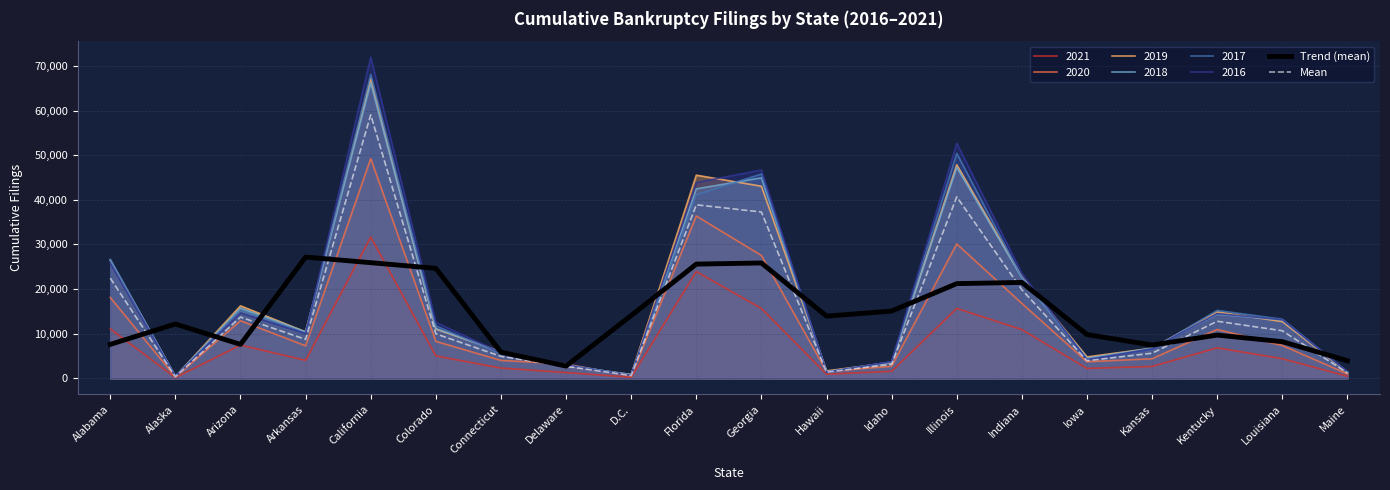

What are all the series names shown in the legend?

2021, 2020, 2019, 2018, 2017, 2016, Trend (mean), Mean